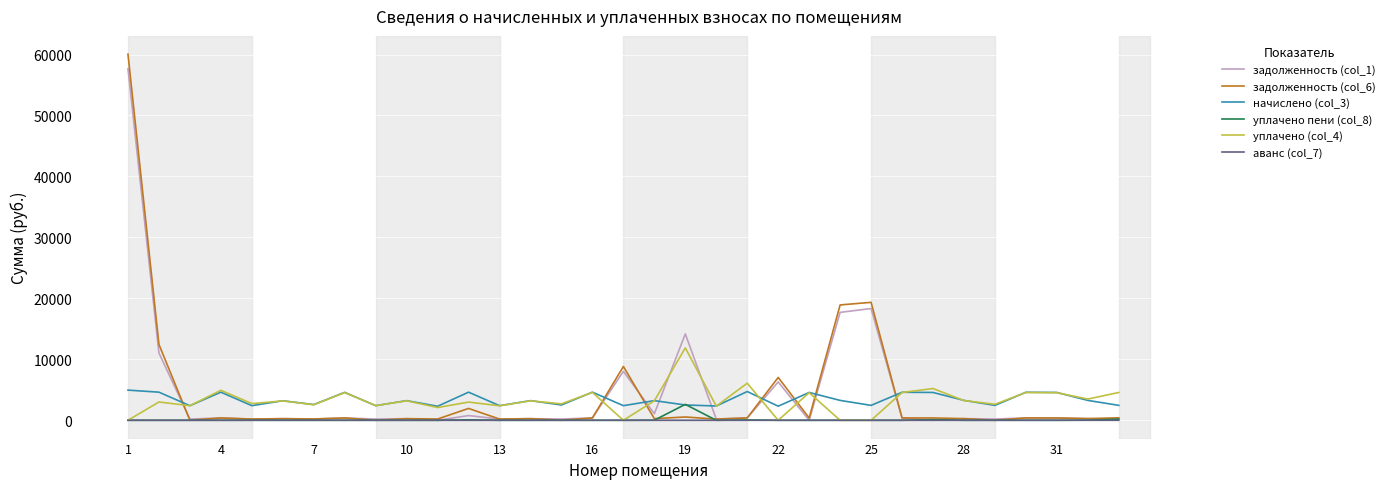

What is the maximum value shown in the chart?

60053.6